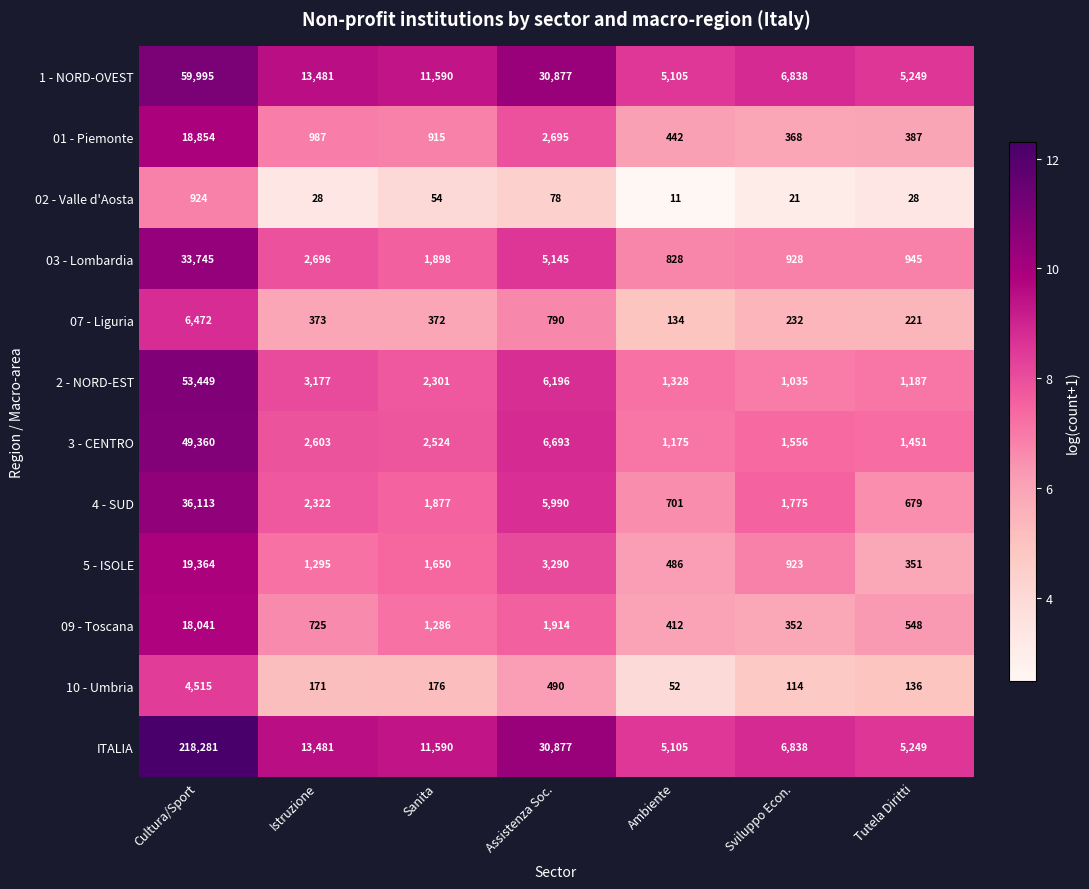

Count the number of data series in this chart.

12